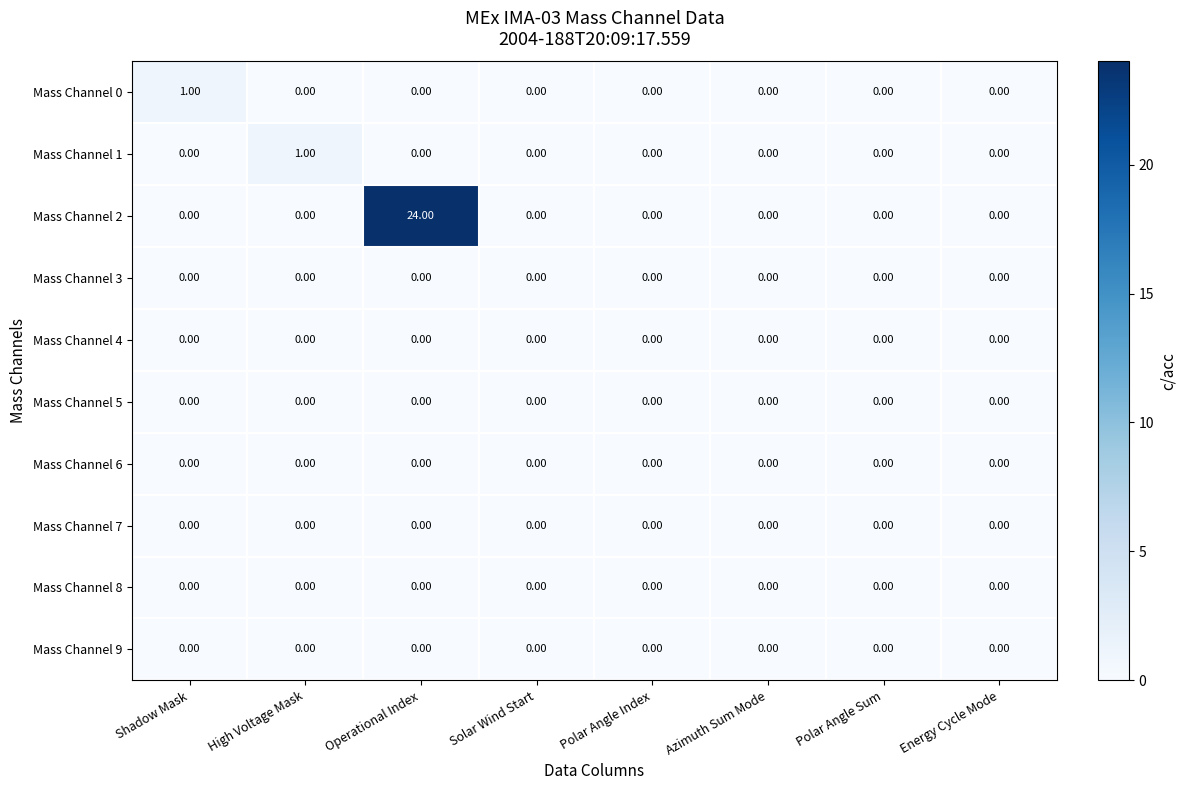

Which series has the largest total across all categories?

Mass Channel 2